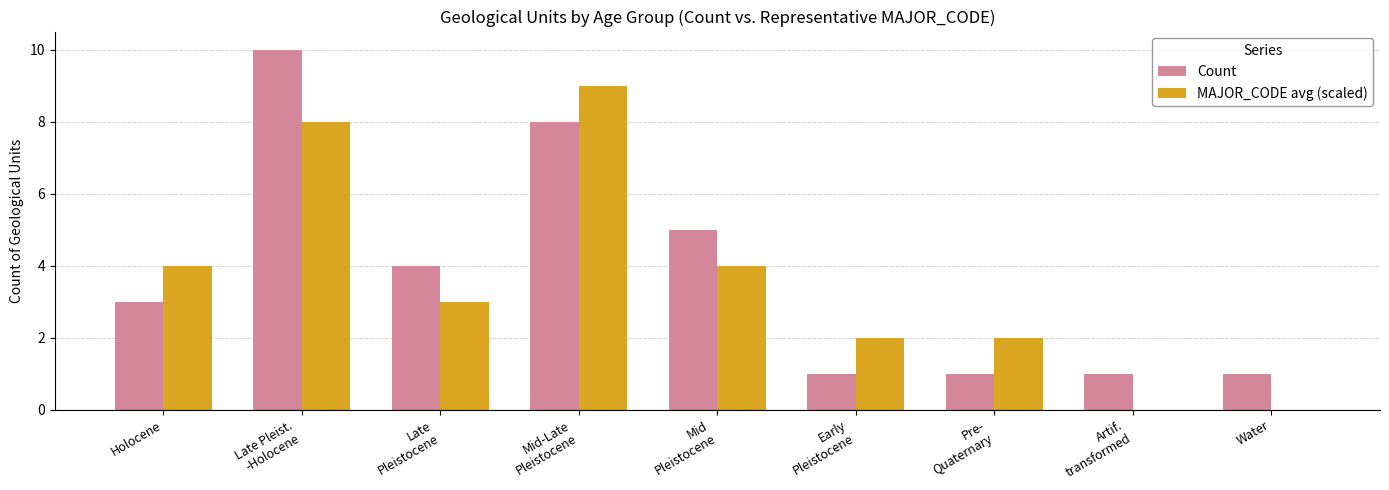

What is the maximum value shown in the chart?

10